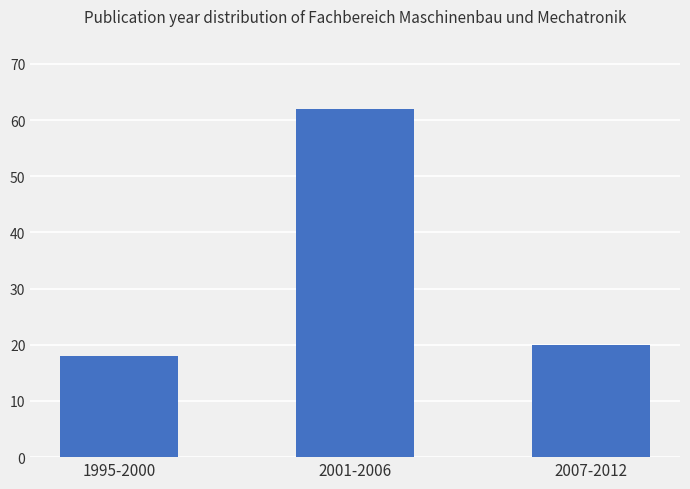

The chart shows a value of 99 at 2001-2006. True or false?

False